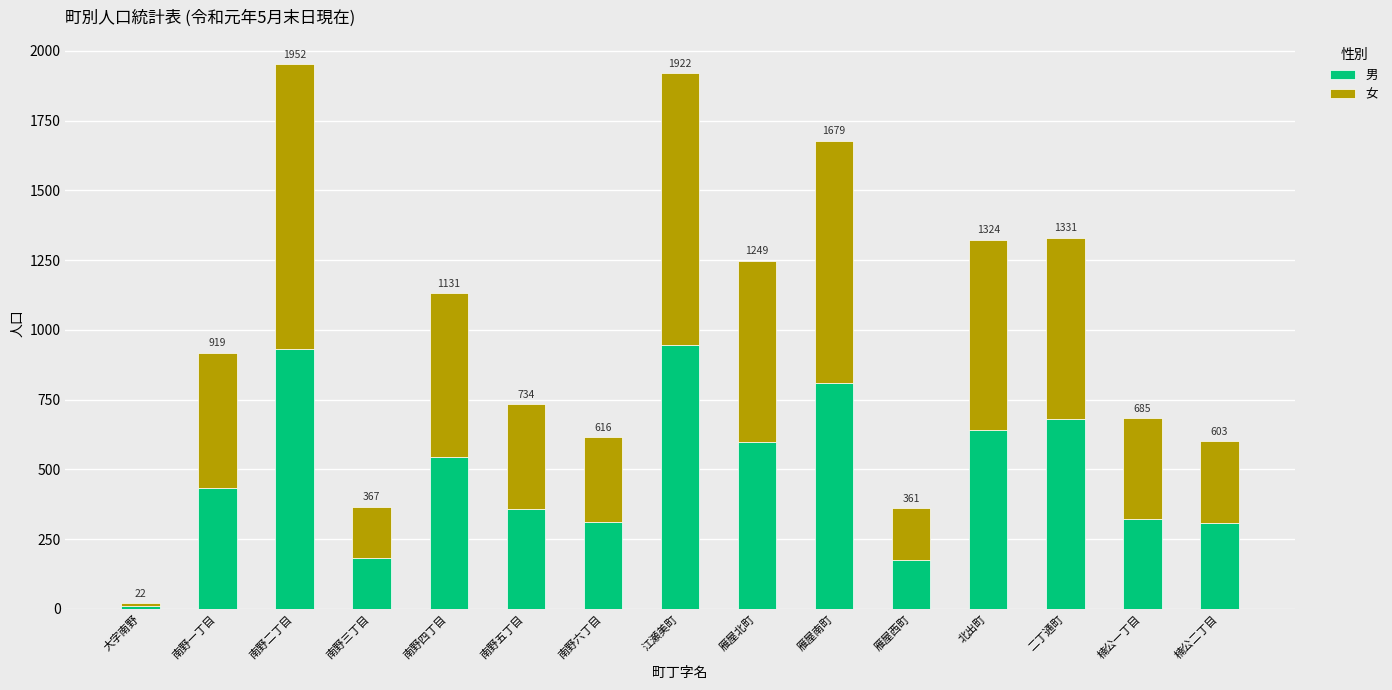

Which has a higher value, 雁屋西町 or 大字南野?

雁屋西町